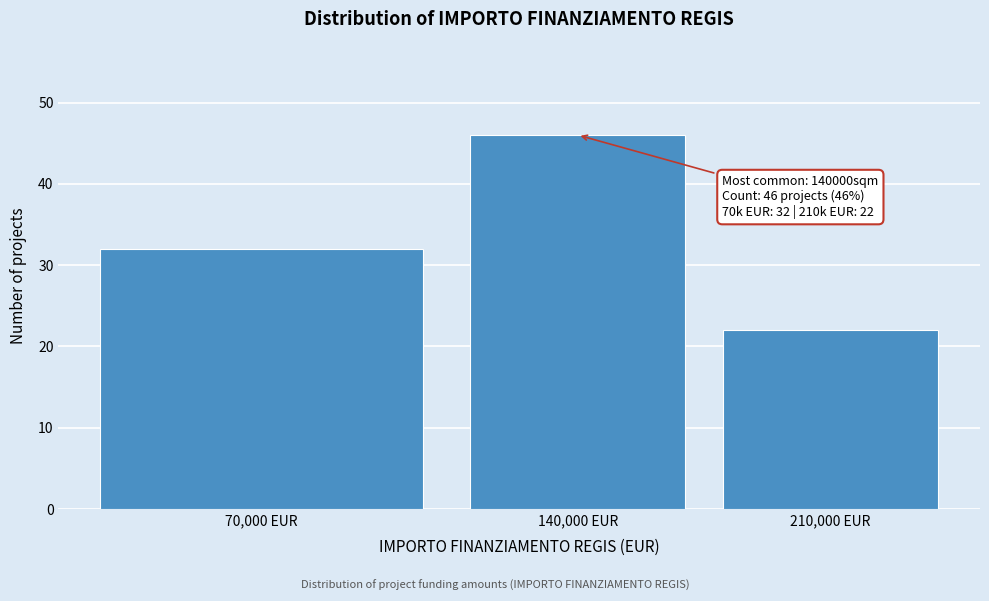

Reading right to left, extract all data points from this chart.

210,000 EUR=22	140,000 EUR=46	70,000 EUR=32